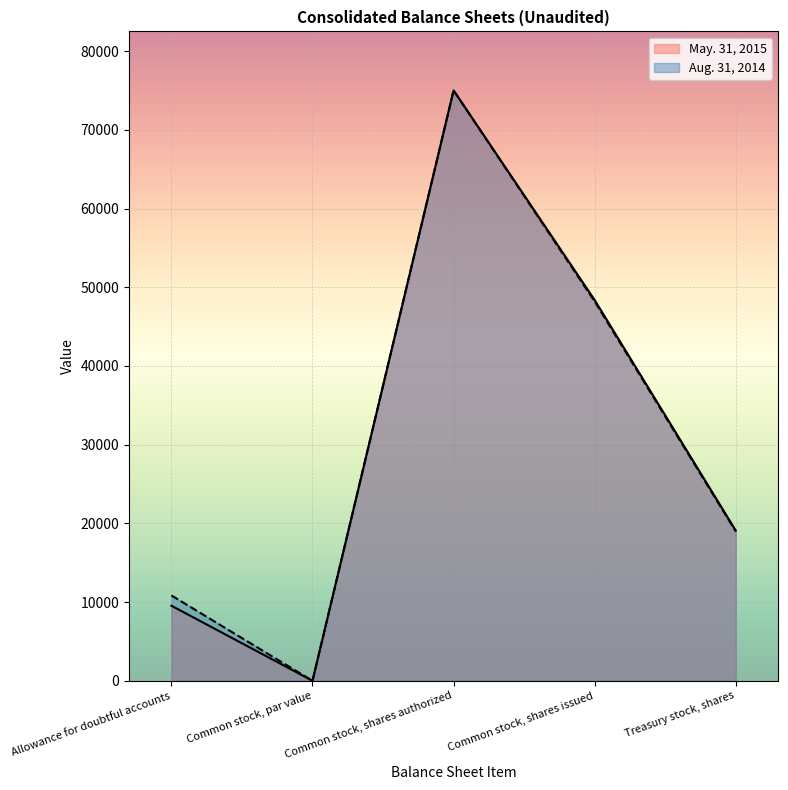

At Treasury stock, shares, list the series in order from smallest to largest.

Aug. 31, 2014, May. 31, 2015